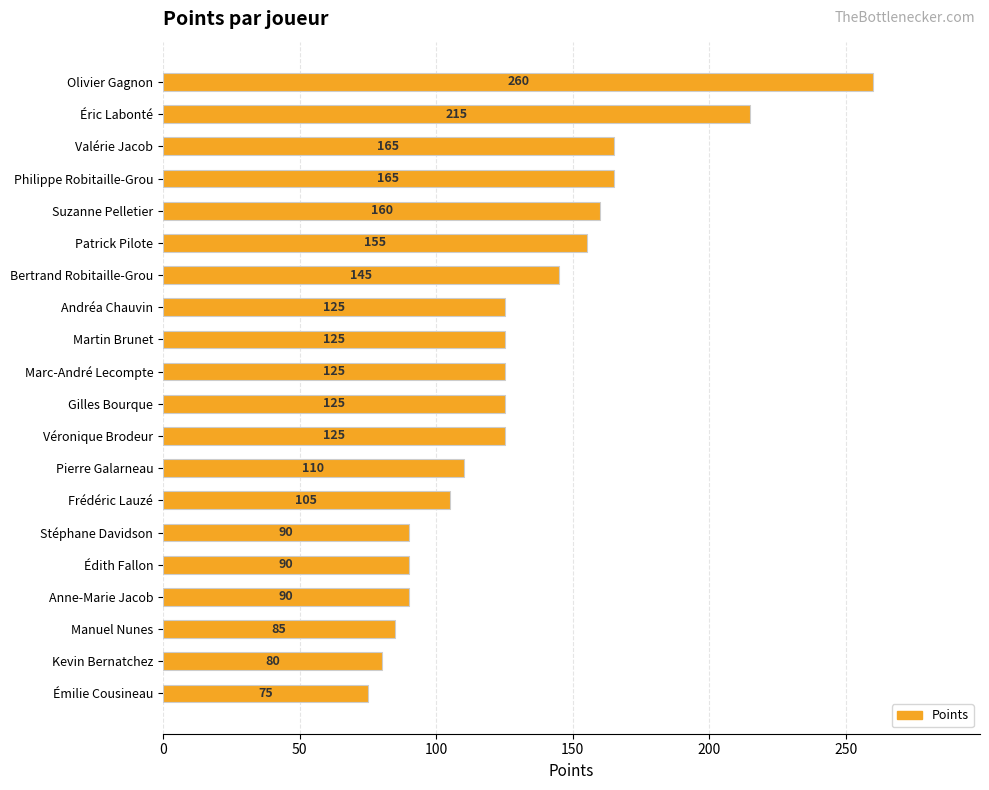

Read the value at Stéphane Davidson, to the nearest 5.

90